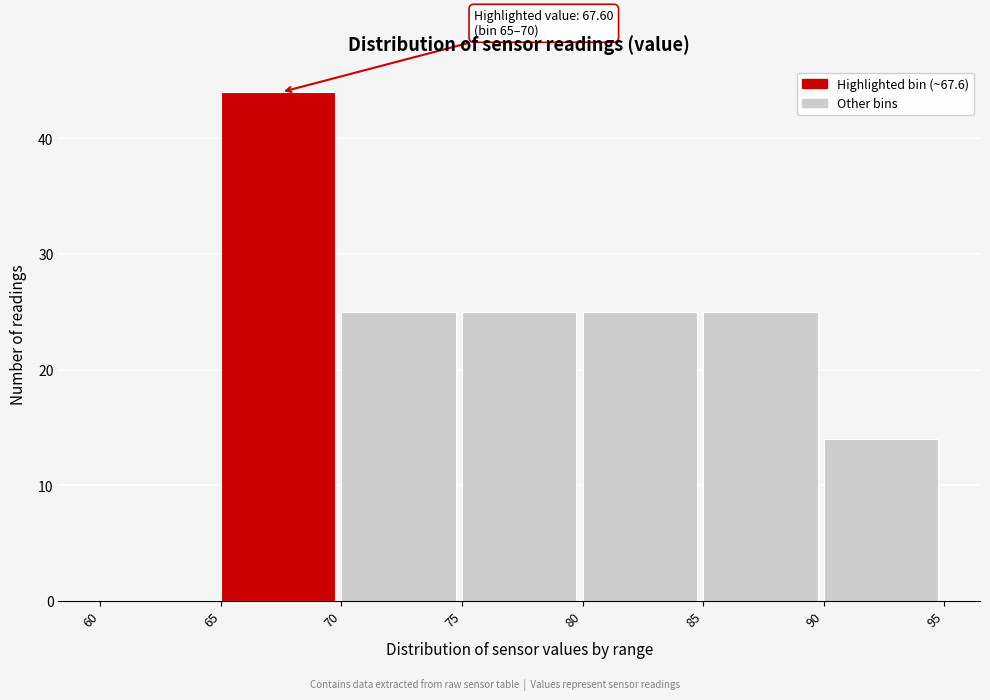

Which range on the x-axis has the tallest bar?

65 to 70